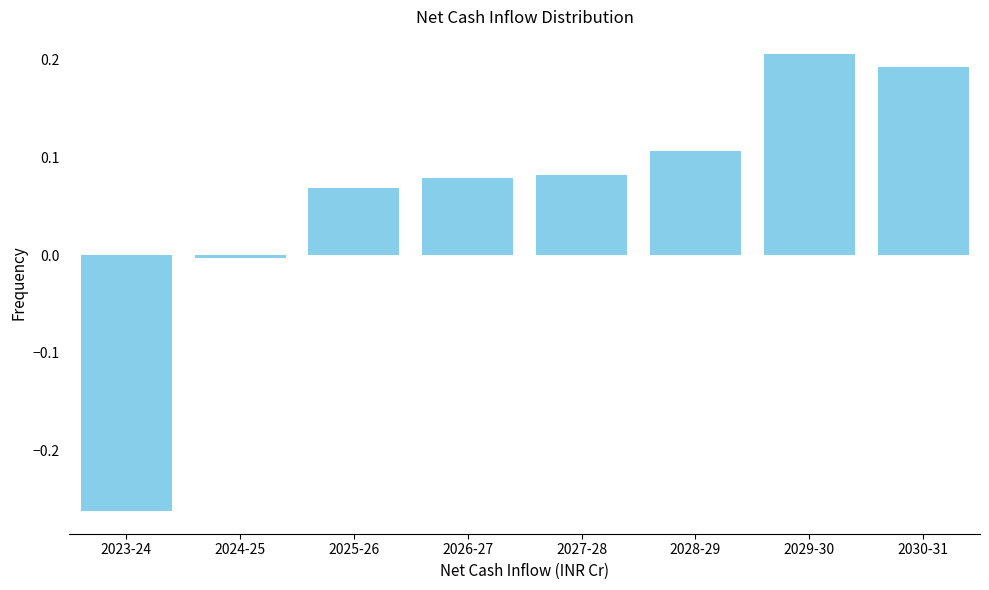

At which category does the chart reach its minimum across all series?

2023-24